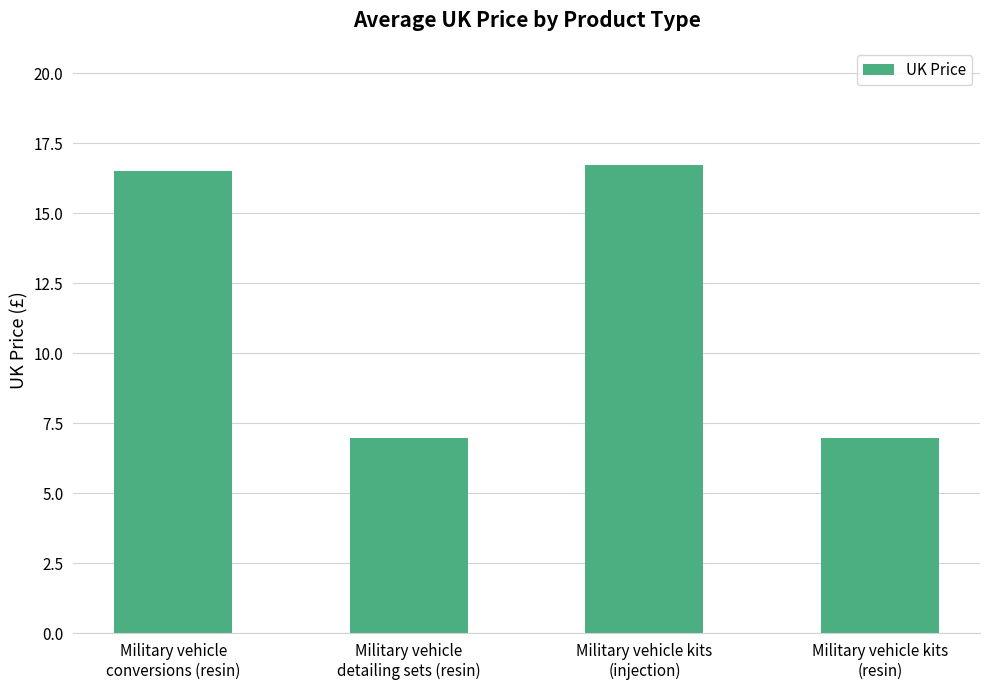

Reading left to right, transcribe all the data shown in this chart.

Military vehicle
conversions (resin)=16.5	Military vehicle
detailing sets (resin)=7.0	Military vehicle kits
(injection)=16.7	Military vehicle kits
(resin)=7.0